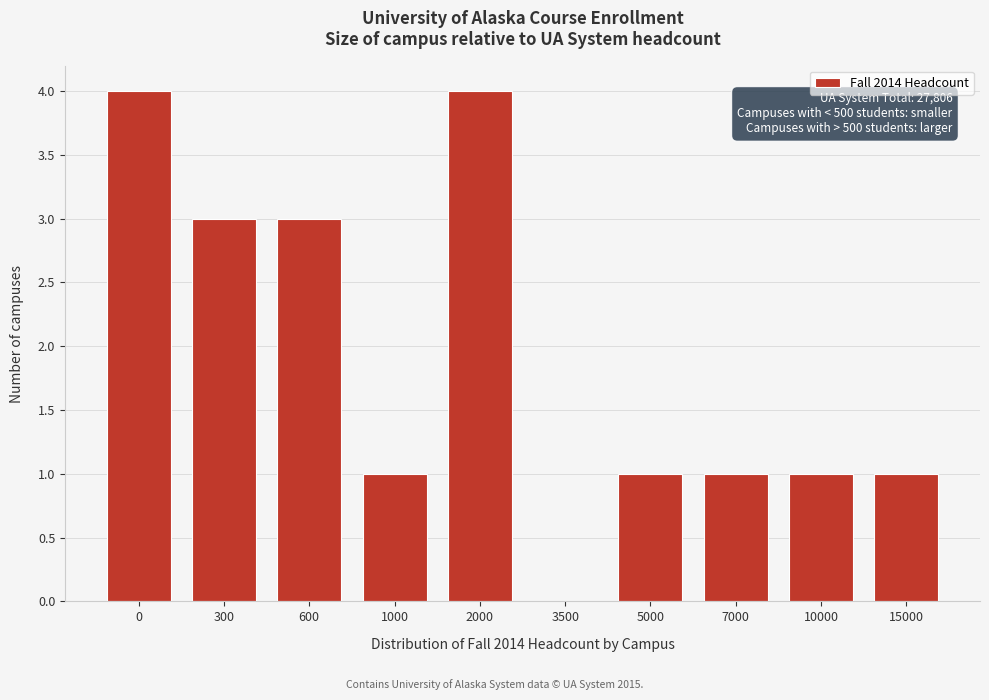

Reading left to right, list all the values displayed in this chart.

0=4	300=3	600=3	1000=1	2000=4	3500=0	5000=1	7000=1	10000=1	15000=1